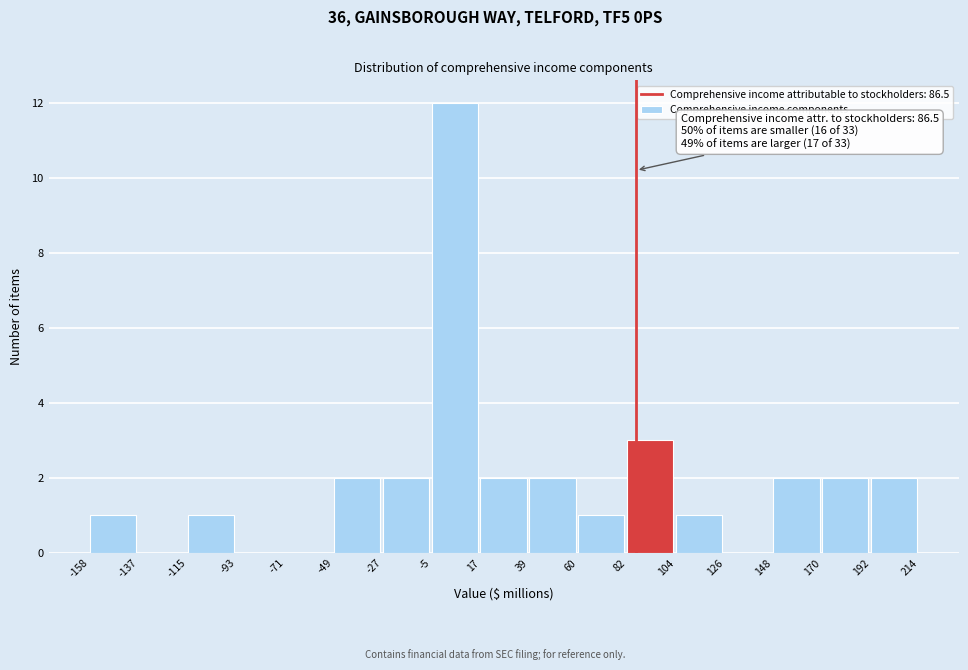

Over which range of the x-axis is the bar tallest?

-5 to 17